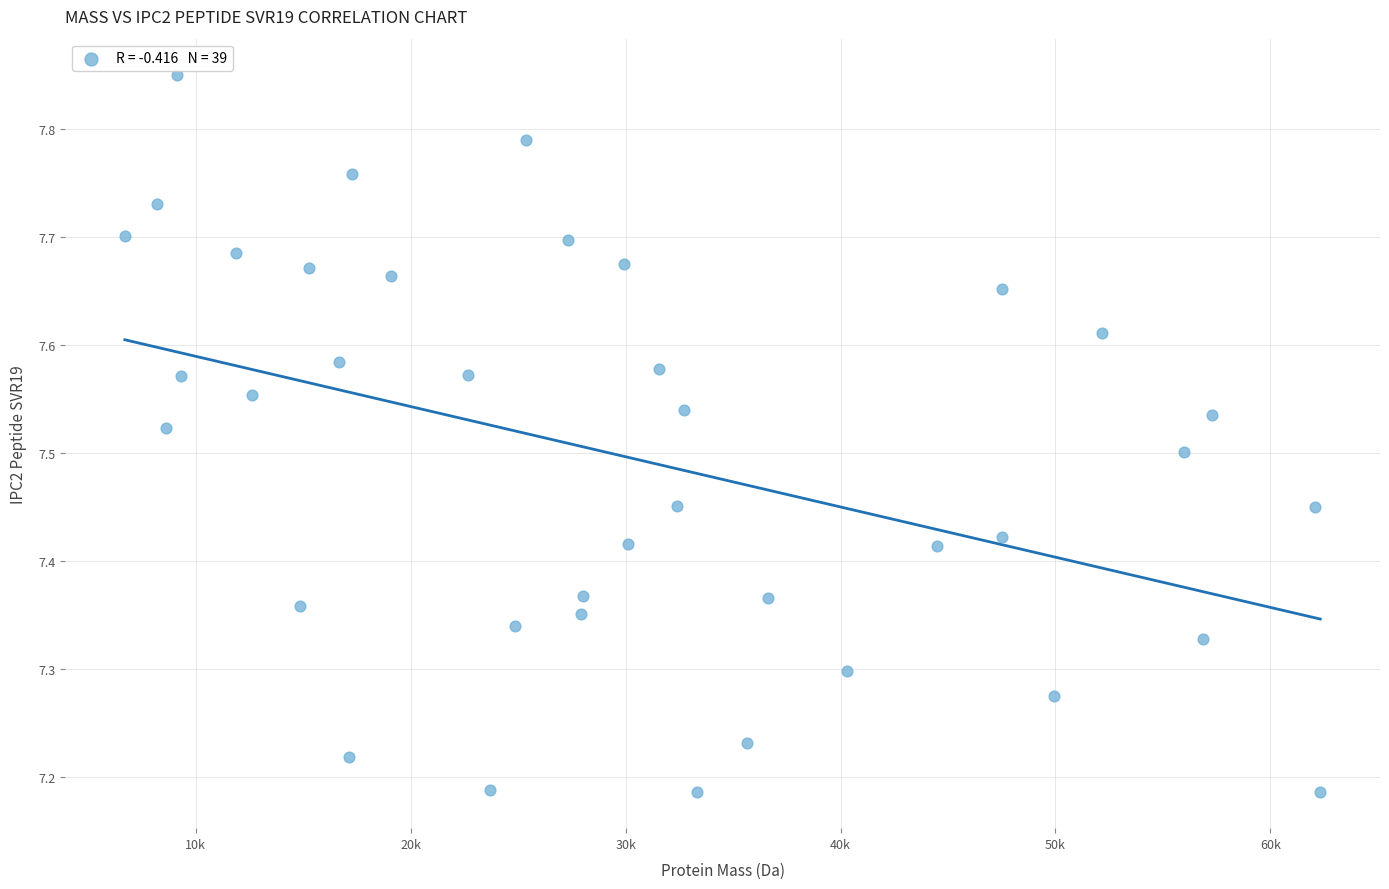

What is the range of Y values (max minus min)?

0.7